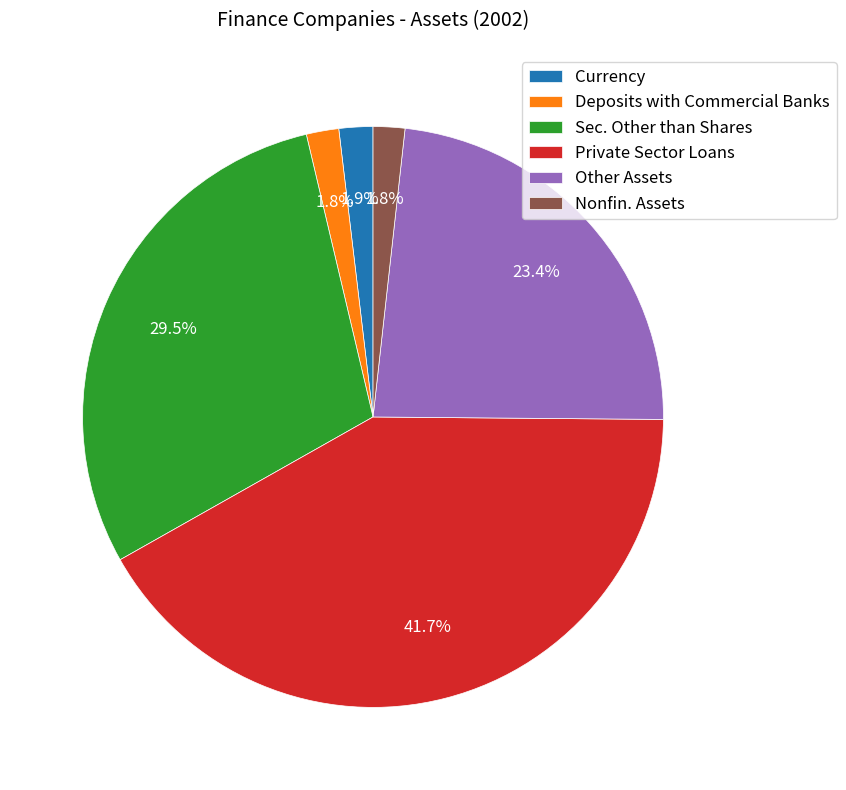

Is Sec. Other than Shares the majority of the pie?

No